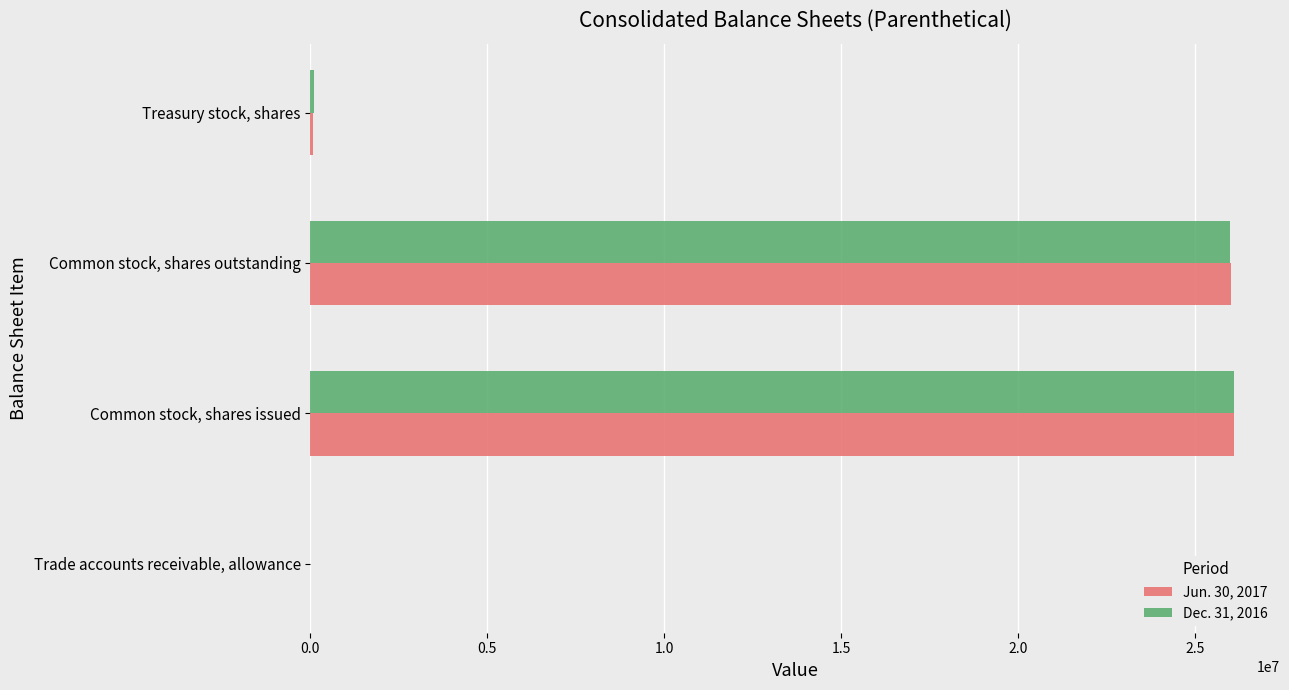

What is the maximum value shown in the chart?

26095434